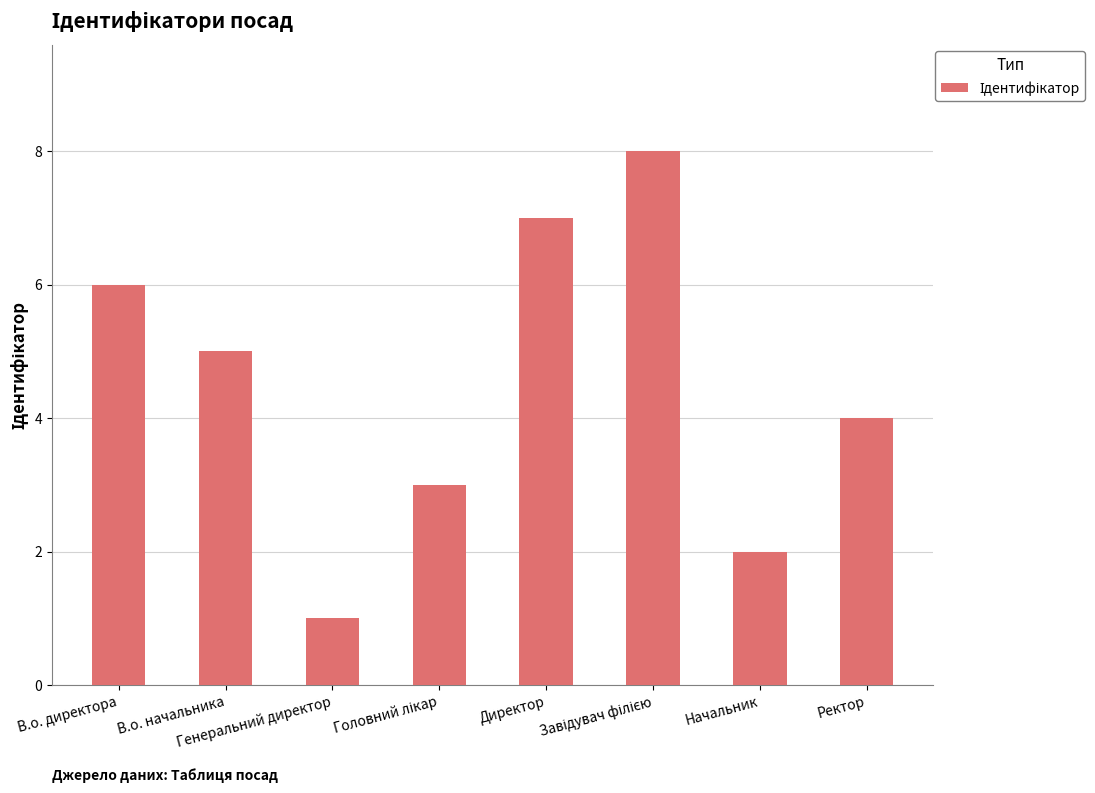

What is the maximum value shown in the chart?

8